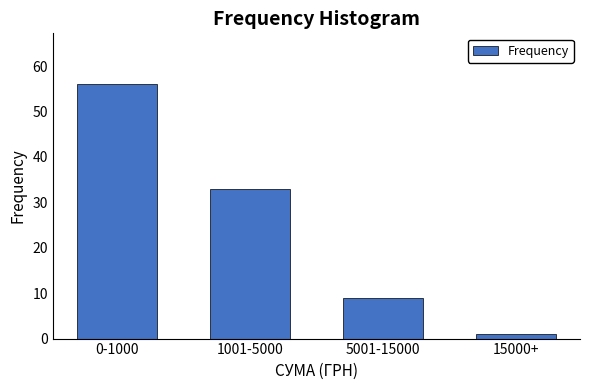

Reading left to right, extract all data points from this chart.

0-1000=56	1001-5000=33	5001-15000=9	15000+=1